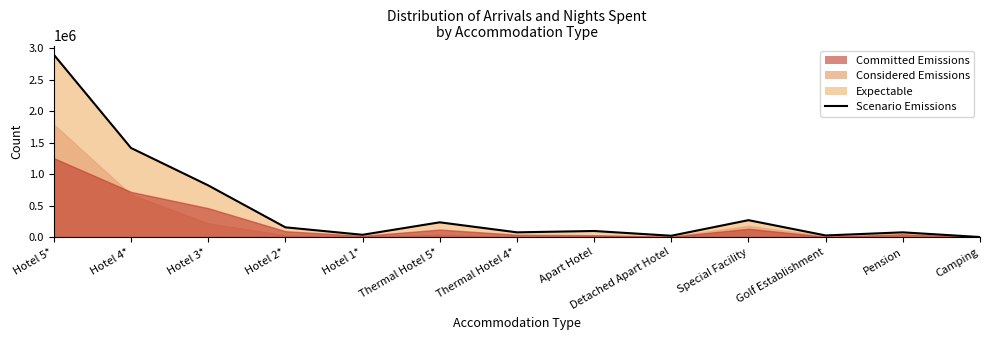

What is the average value?

471401